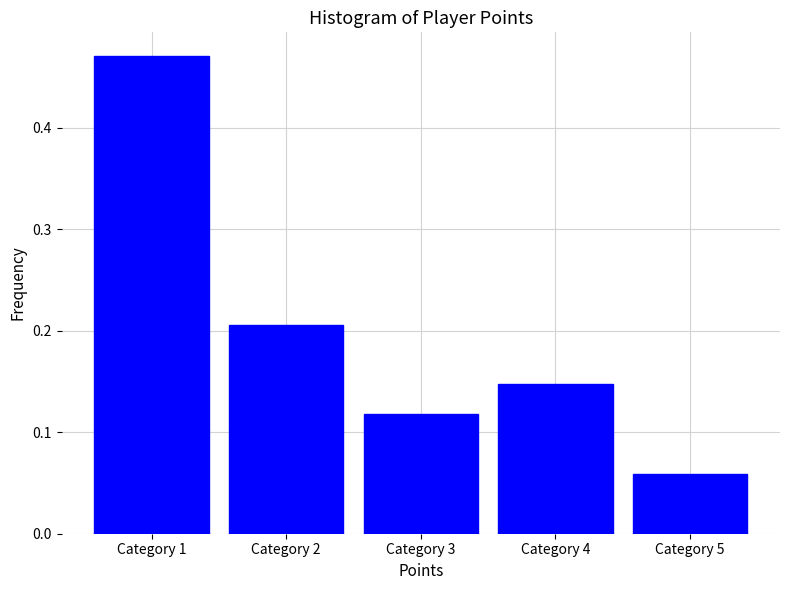

Which category has the highest value across all series?

Category 1